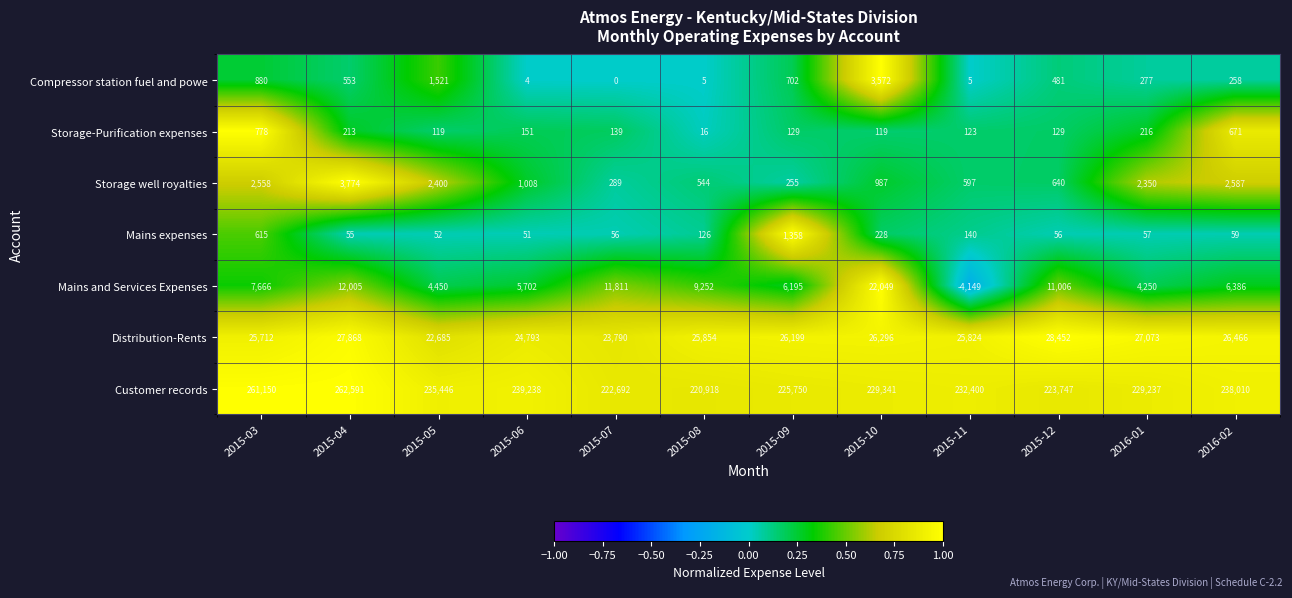

Which category has the lowest value across all series?

2015-11